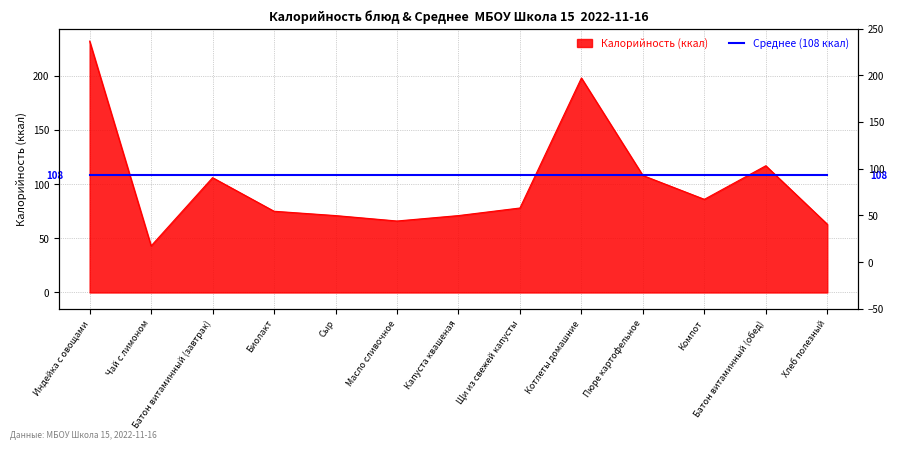

Reading right to left, transcribe all the data shown in this chart.

63	117	86	108	198	78	71	66	71	75	106	43	232